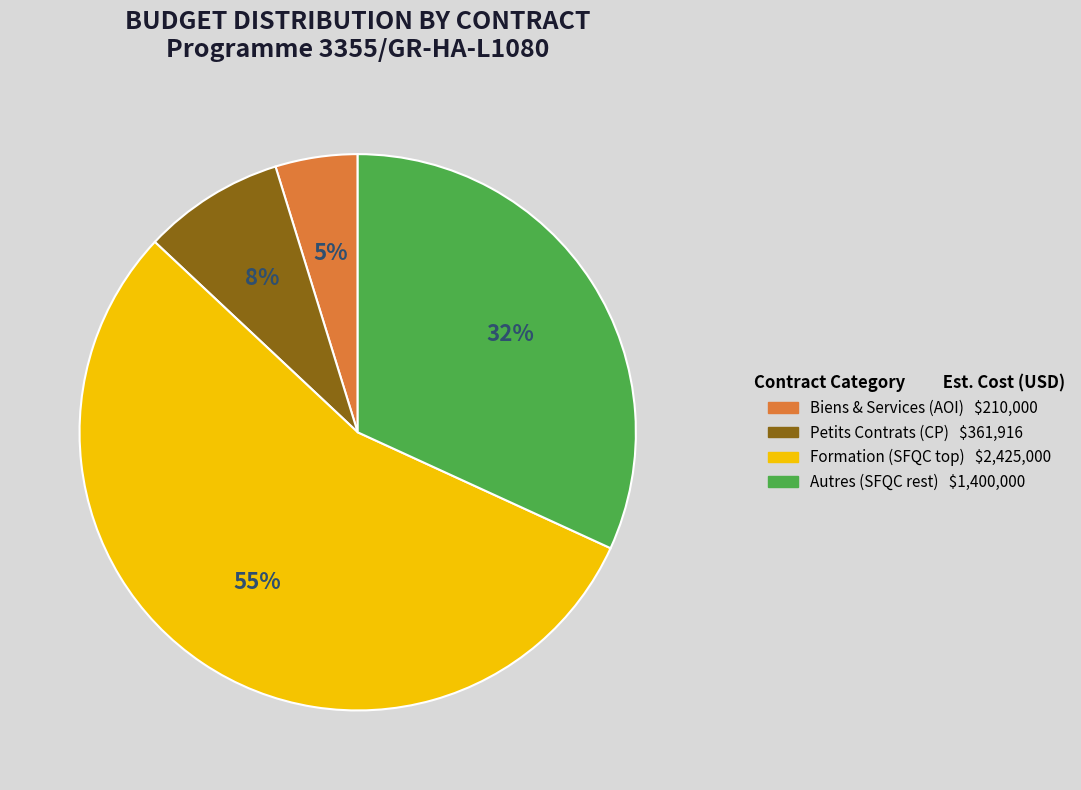

To the nearest percent, what is the average slice percentage?

25%